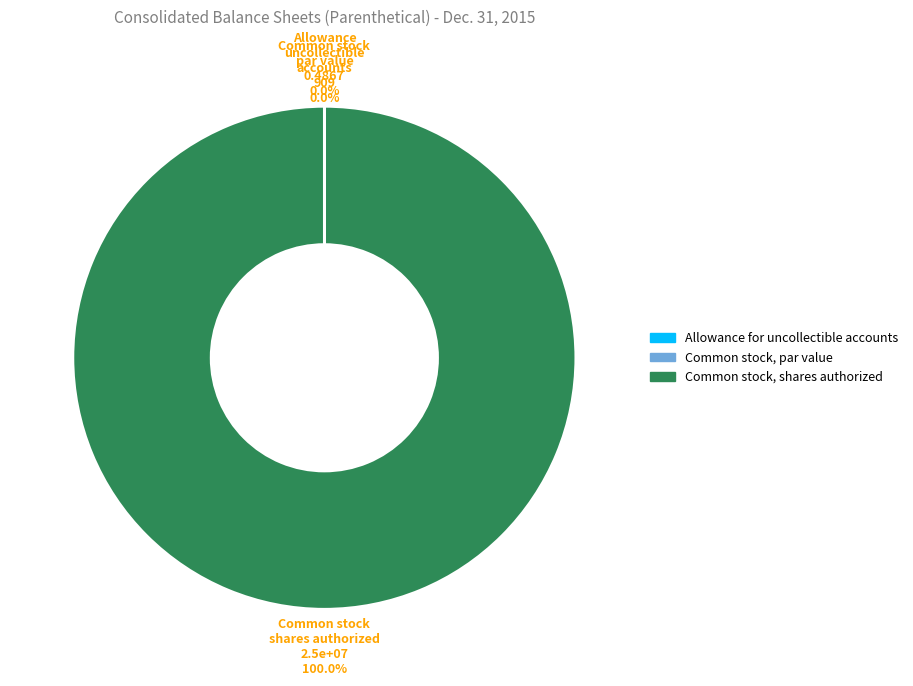

Which category accounts for the majority?

Common stock, shares authorized